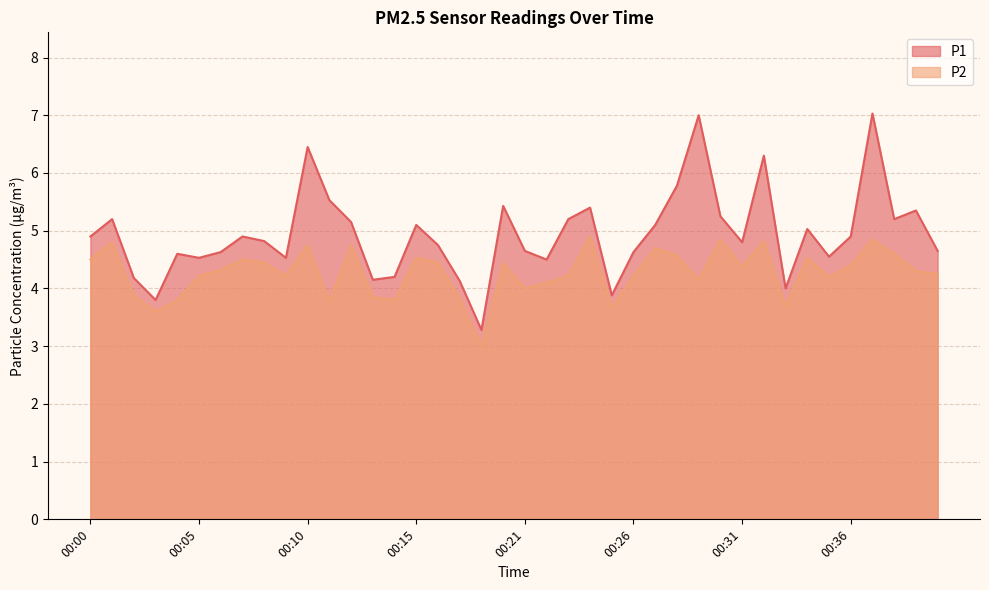

True or false: P2 and P1 cross at least once.

False